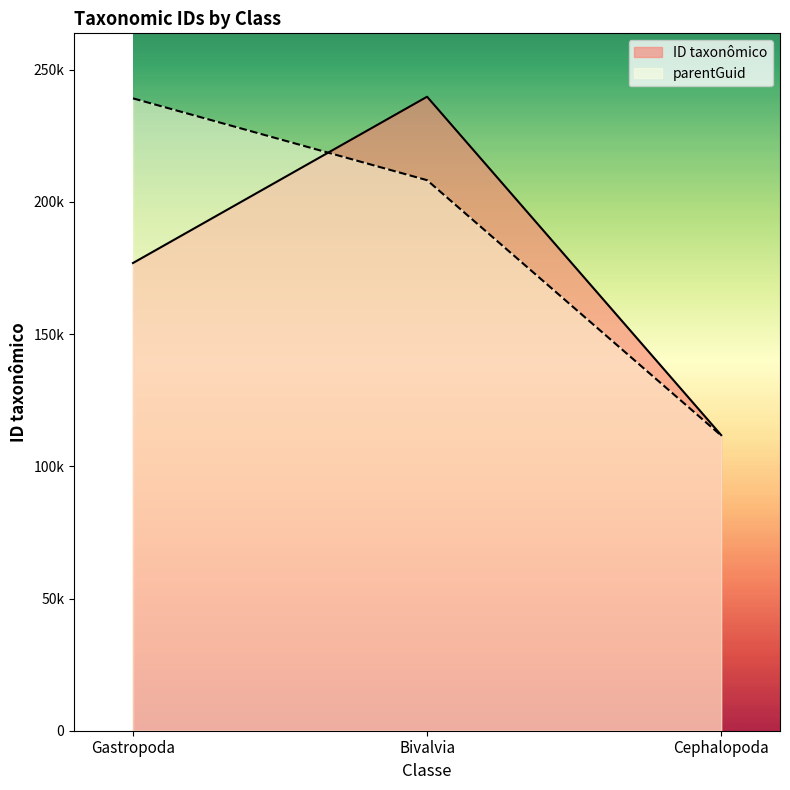

Where is the data nearest to the value 175803?

Gastropoda